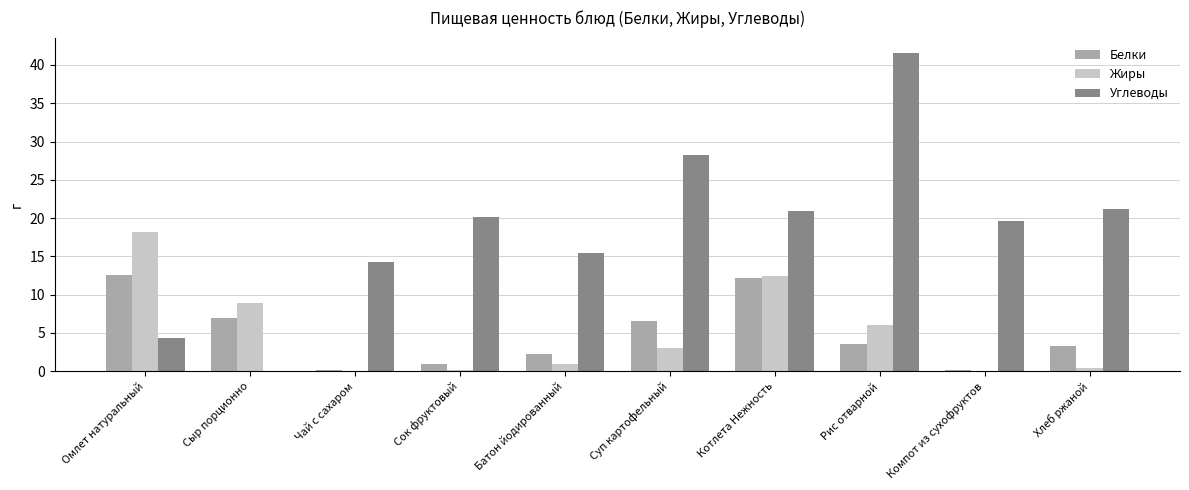

Is the value of Белки at Рис отварной greater than the value of Жиры at Хлеб ржаной?

Yes